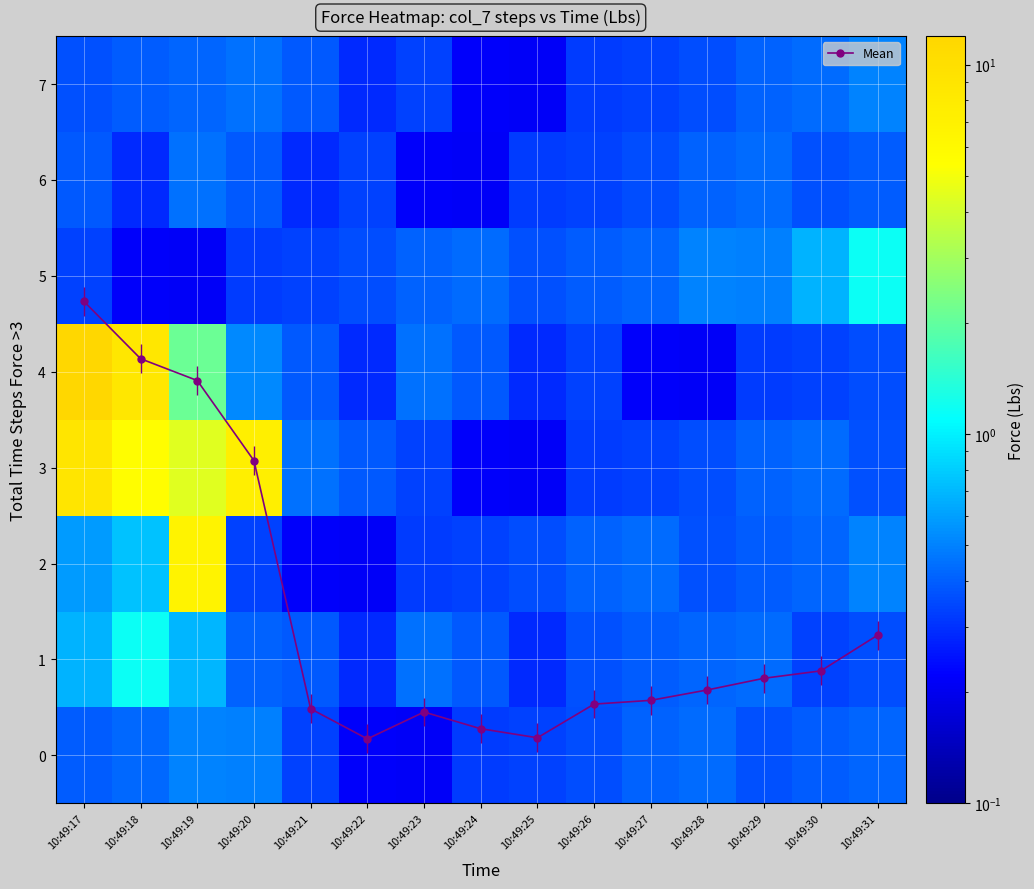

Which label corresponds to the smallest value in the chart?

10:49:23